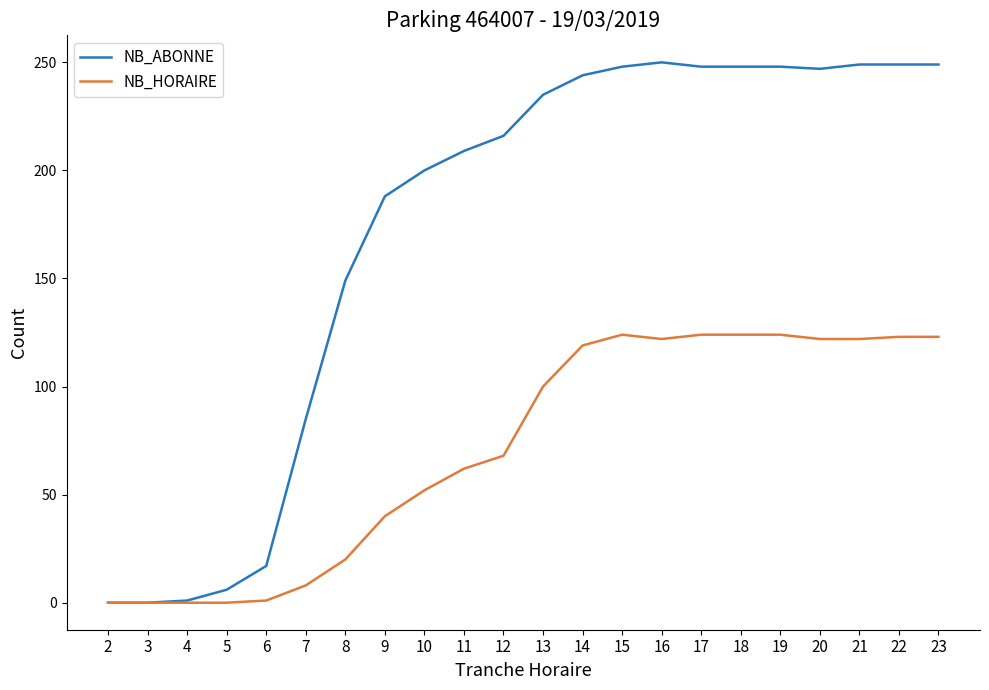

Rank the series by their maximum value, from highest to lowest.

NB_ABONNE, NB_HORAIRE